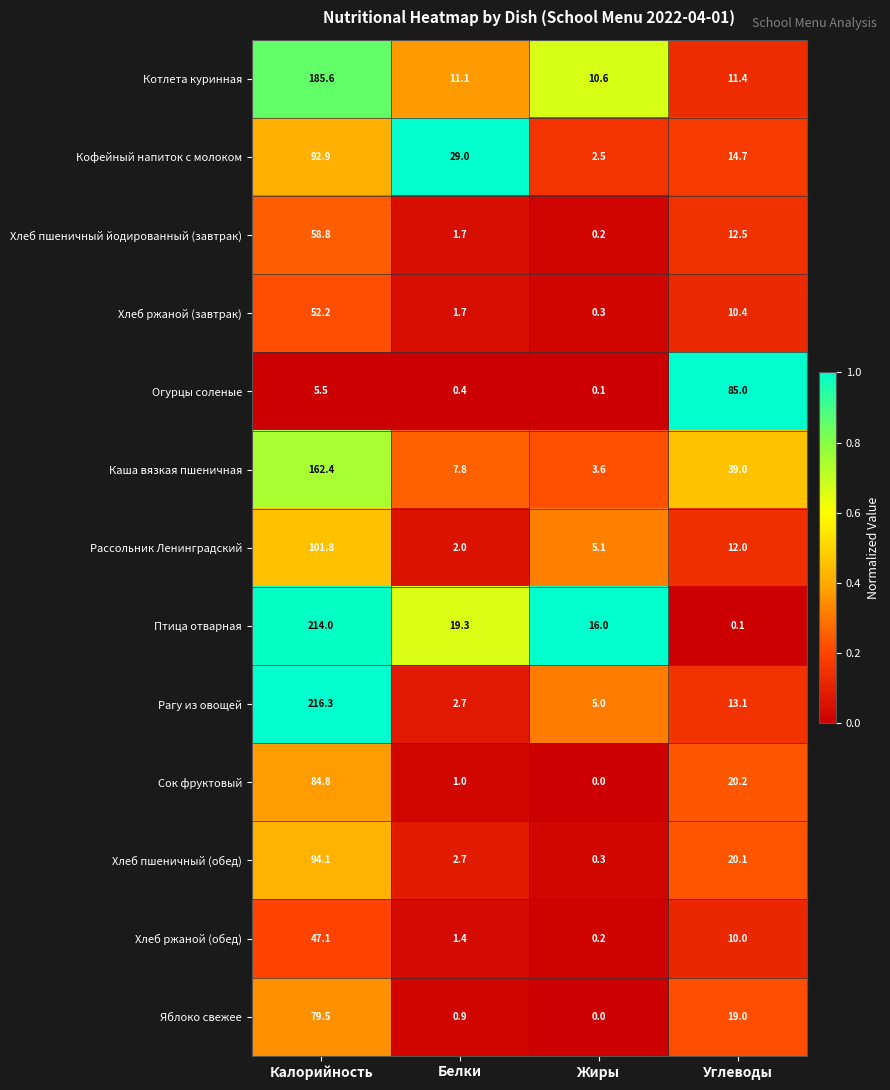

At how many categories does at least one series exceed 2?

4